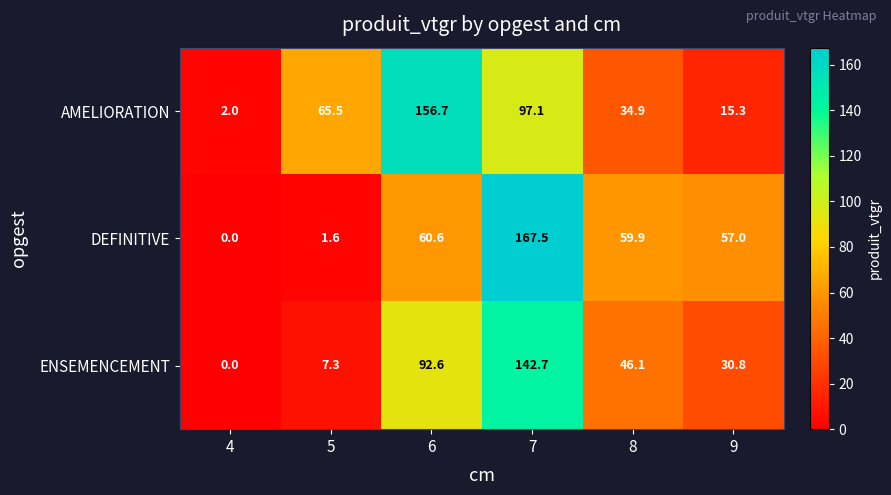

Reading left to right, what are all the values shown in this chart?

AMELIORATION: 4=2.0	5=65.5	6=156.7	7=97.1	8=34.9	9=15.3
DEFINITIVE: 4=0.0	5=1.6	6=60.6	7=167.5	8=59.9	9=57.0
ENSEMENCEMENT: 4=0.0	5=7.3	6=92.6	7=142.7	8=46.1	9=30.8